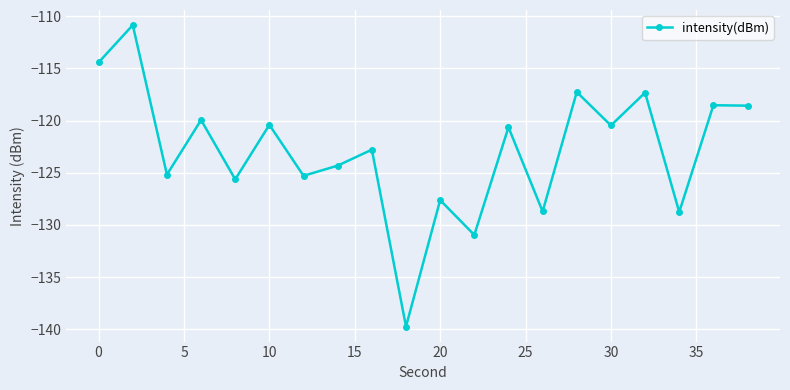

How many lines are shown in the chart?

1